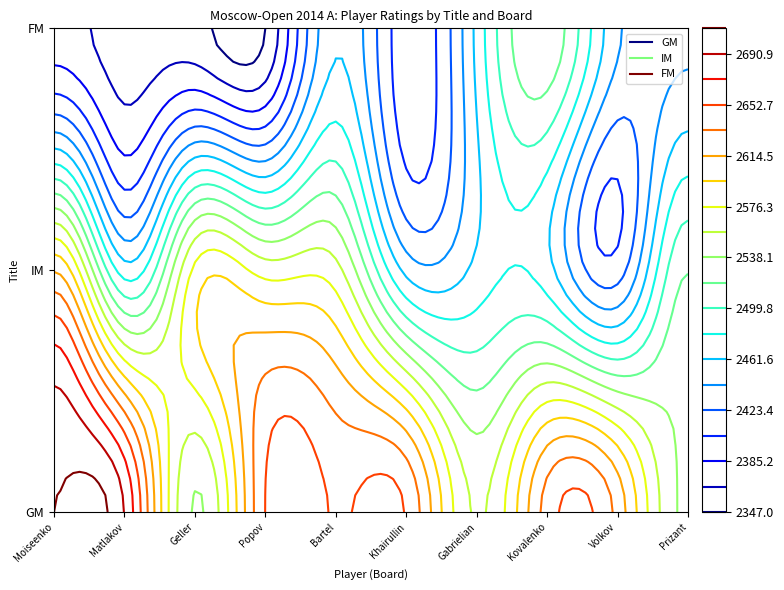

At which category is the sum across all series the highest?

Moiseenko